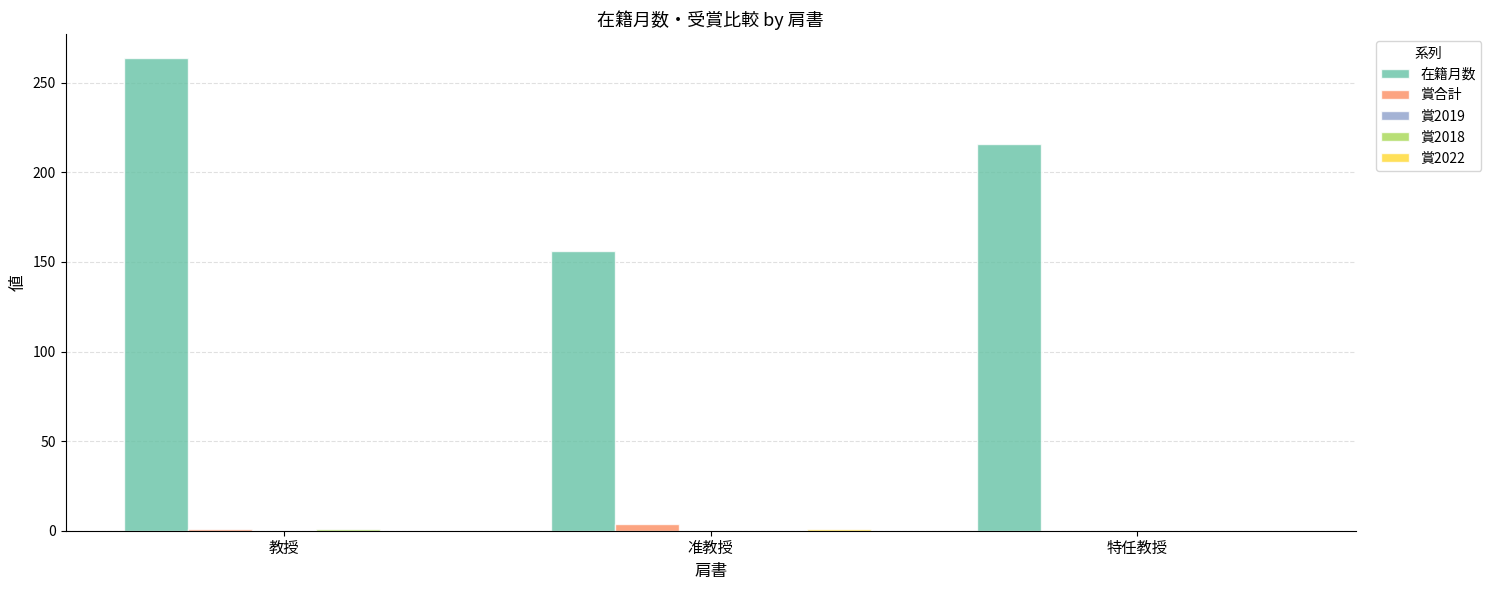

Count the number of categories in the chart.

3